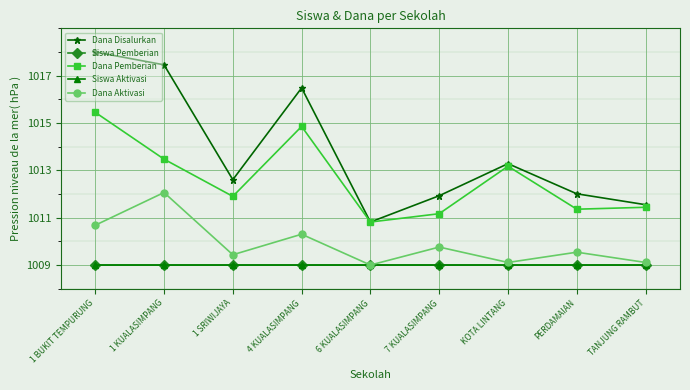

Reading right to left, transcribe all the data shown in this chart.

Dana Disalurkan: TANJUNG RAMBUT=1011.5	PERDAMAIAN=1012.0	KOTA LINTANG=1013.3	7 KUALASIMPANG=1011.9	6 KUALASIMPANG=1010.8	4 KUALASIMPANG=1016.5	1 SRIWIJAYA=1012.6	1 KUALASIMPANG=1017.5	1 BUKIT TEMPURUNG=1018.0
Siswa Pemberian: TANJUNG RAMBUT=1009.0	PERDAMAIAN=1009.0	KOTA LINTANG=1009.0	7 KUALASIMPANG=1009.0	6 KUALASIMPANG=1009.0	4 KUALASIMPANG=1009.0	1 SRIWIJAYA=1009.0	1 KUALASIMPANG=1009.0	1 BUKIT TEMPURUNG=1009.0
Dana Pemberian: TANJUNG RAMBUT=1011.4	PERDAMAIAN=1011.4	KOTA LINTANG=1013.2	7 KUALASIMPANG=1011.2	6 KUALASIMPANG=1010.8	4 KUALASIMPANG=1014.9	1 SRIWIJAYA=1011.9	1 KUALASIMPANG=1013.5	1 BUKIT TEMPURUNG=1015.5
Siswa Aktivasi: TANJUNG RAMBUT=1009.0	PERDAMAIAN=1009.0	KOTA LINTANG=1009.0	7 KUALASIMPANG=1009.0	6 KUALASIMPANG=1009.0	4 KUALASIMPANG=1009.0	1 SRIWIJAYA=1009.0	1 KUALASIMPANG=1009.0	1 BUKIT TEMPURUNG=1009.0
Dana Aktivasi: TANJUNG RAMBUT=1009.1	PERDAMAIAN=1009.5	KOTA LINTANG=1009.1	7 KUALASIMPANG=1009.8	6 KUALASIMPANG=1009.0	4 KUALASIMPANG=1010.3	1 SRIWIJAYA=1009.4	1 KUALASIMPANG=1012.1	1 BUKIT TEMPURUNG=1010.7